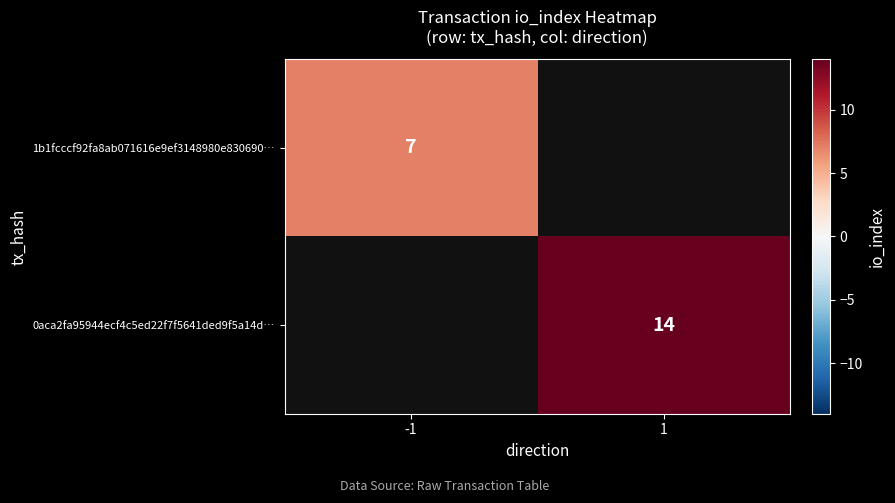

Which category has the lowest value across all series?

-1